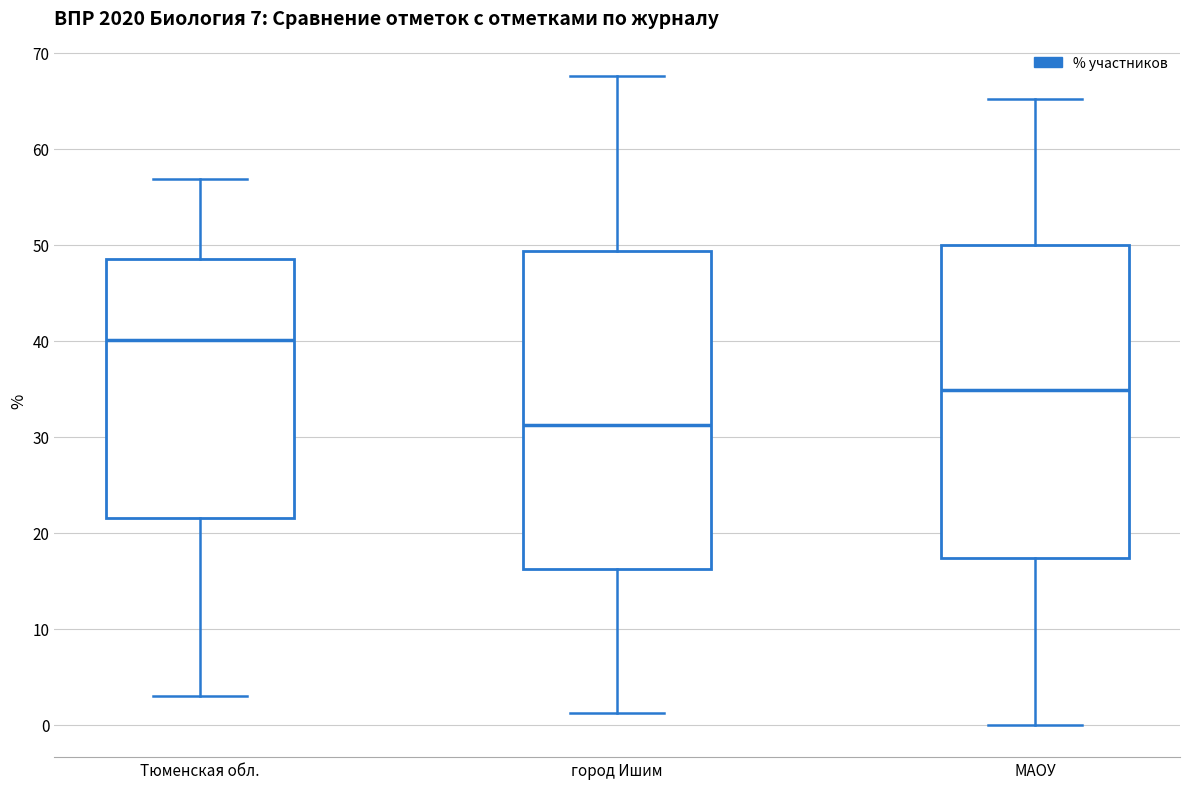

Reading left to right, read every box against the y-axis: the position of its median line, the range the box covers, and the ends of its whiskers. The values are not printed on the chart, so give them approximately, as read against the axis.

Тюменская обл.: median 40, box 22 to 48, whiskers 3 to 57
город Ишим: median 31, box 16 to 49, whiskers 1 to 68
МАОУ: median 35, box 17 to 50, whiskers 0 to 65